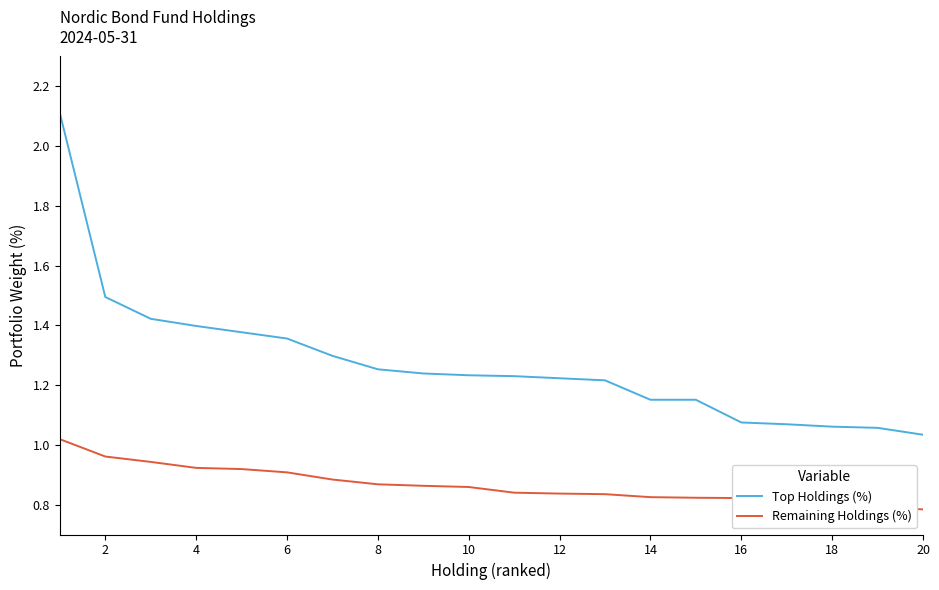

True or false: Top Holdings (%) and Remaining Holdings (%) cross at least once.

False